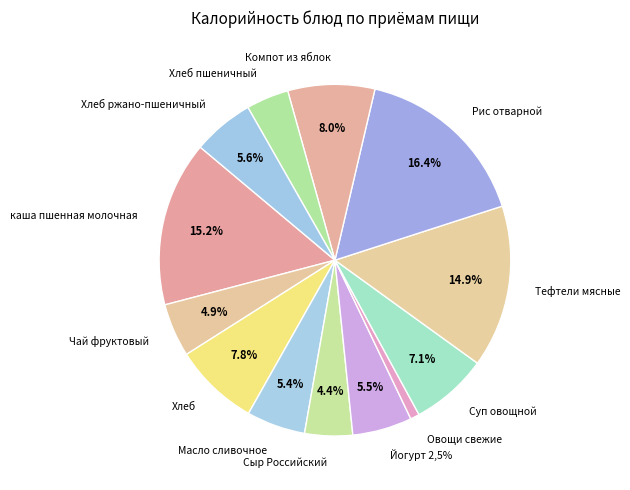

What is the smallest slice in the pie chart?

Овощи свежие